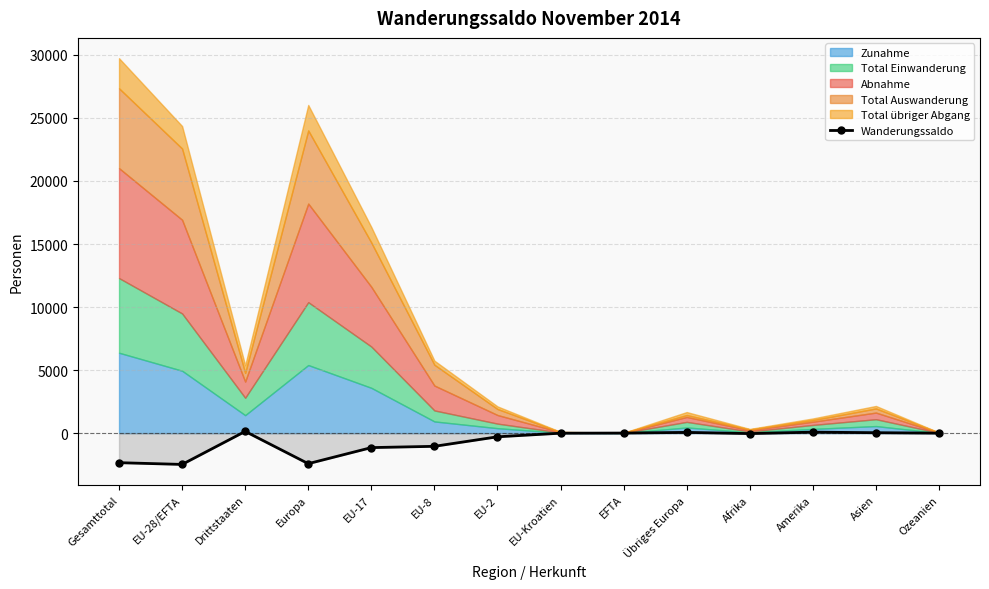

True or false: Wanderungssaldo has more than 2 points higher than both neighbors.

True